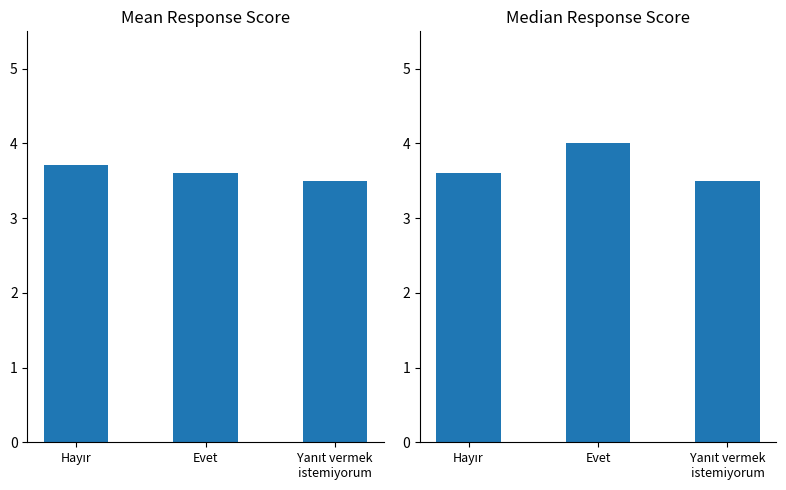

How many groups of bars are there?

3